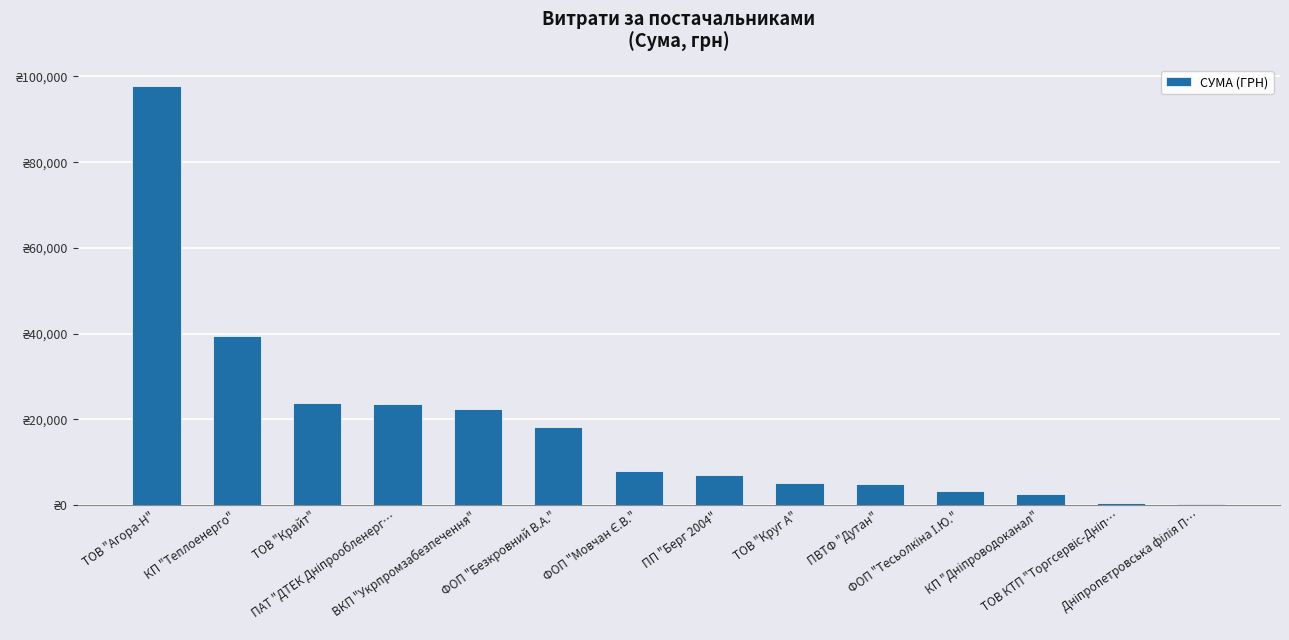

Reading left to right, list all the values displayed in this chart.

97834.1	39389.0	23853.1	23517.0	22441.2	18312.5	7922.3	6988.9	5122.8	4798.5	3387.1	2578.0	517.5	304.0